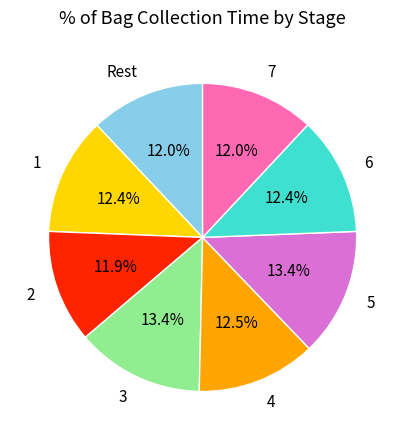

Does Rest represent more than half of the total?

No